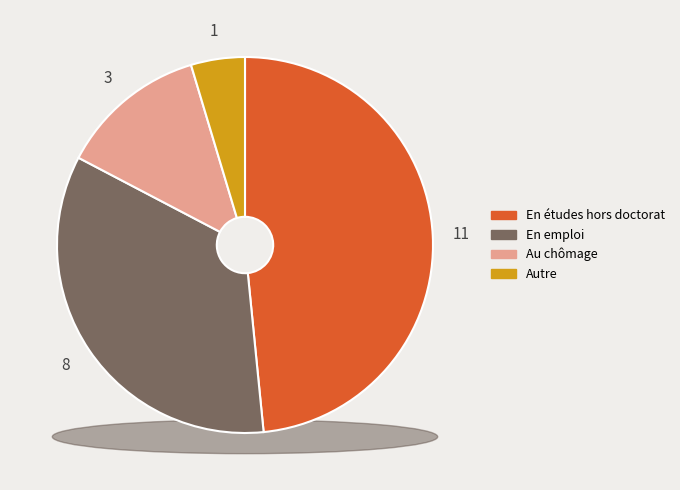

To the nearest percent, what is the difference between the largest and smallest slice percentages?

44%